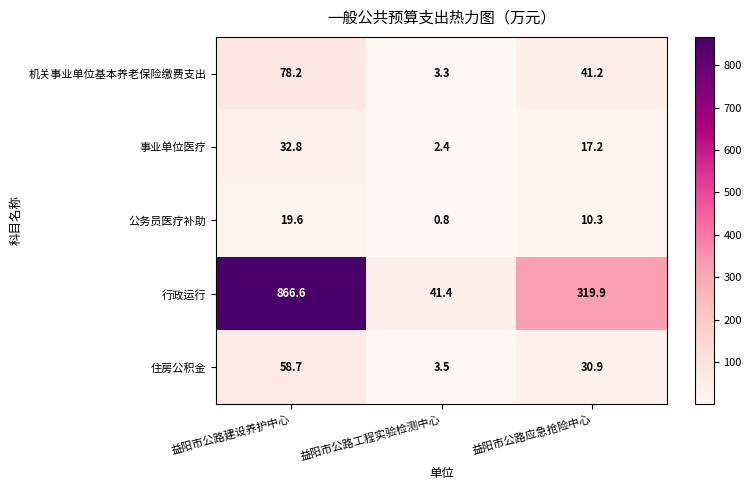

How many categories are shown in the chart?

3